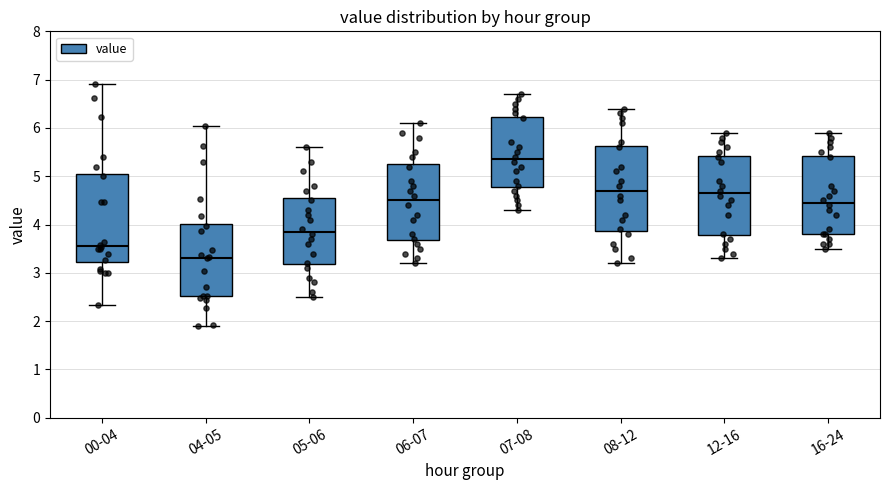

Reading left to right, transcribe this box plot: for each box, give where its median line is, the range the box spans, and where its two whiskers end, as read against the y-axis. The values are not printed on the chart, so give them approximately, as read against the axis.

00-04: median 3.6, box 3.2 to 5.1, whiskers 2.3 to 6.9
04-05: median 3.3, box 2.5 to 4.0, whiskers 1.9 to 6.0
05-06: median 3.9, box 3.2 to 4.6, whiskers 2.5 to 5.6
06-07: median 4.5, box 3.7 to 5.3, whiskers 3.2 to 6.1
07-08: median 5.4, box 4.8 to 6.2, whiskers 4.3 to 6.7
08-12: median 4.7, box 3.9 to 5.6, whiskers 3.2 to 6.4
12-16: median 4.7, box 3.8 to 5.4, whiskers 3.3 to 5.9
16-24: median 4.5, box 3.8 to 5.4, whiskers 3.5 to 5.9